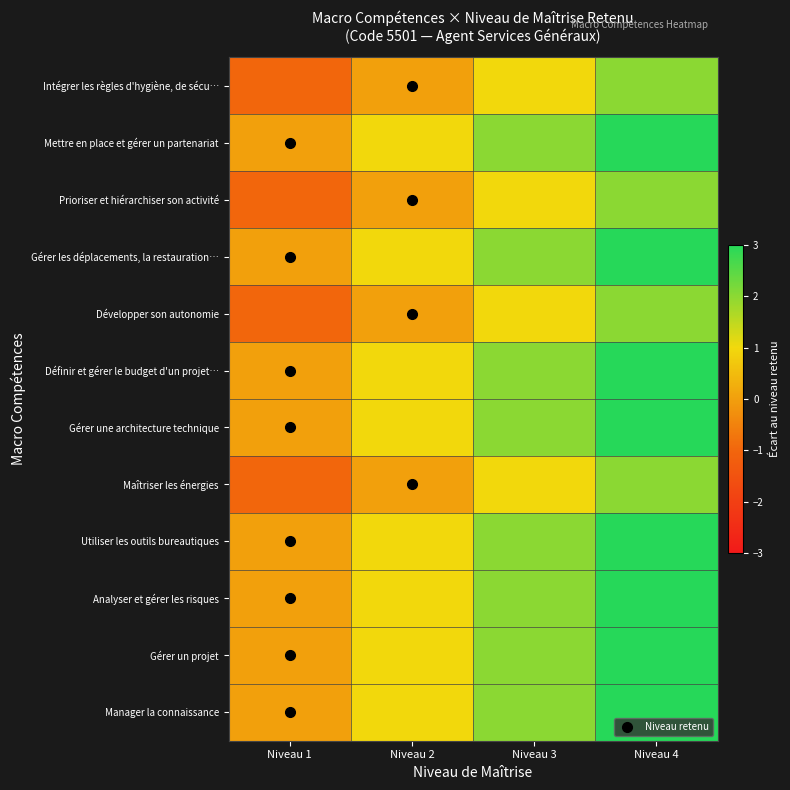

At which category is the sum across all series the highest?

Niveau 4